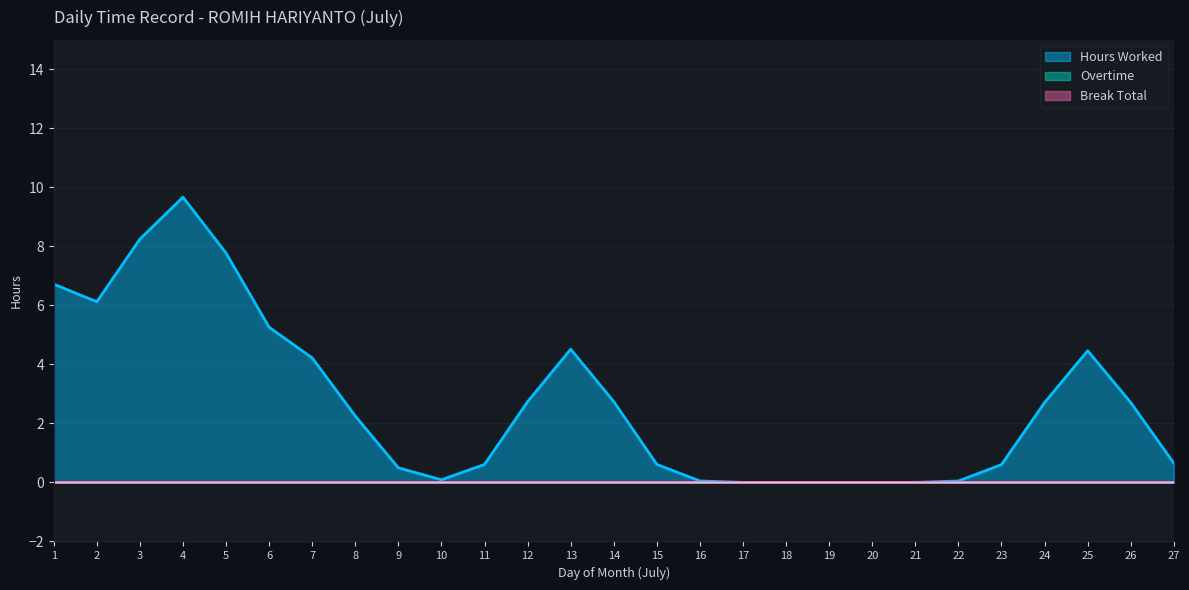

What are all the series names shown in the legend?

Hours Worked, Overtime, Break Total